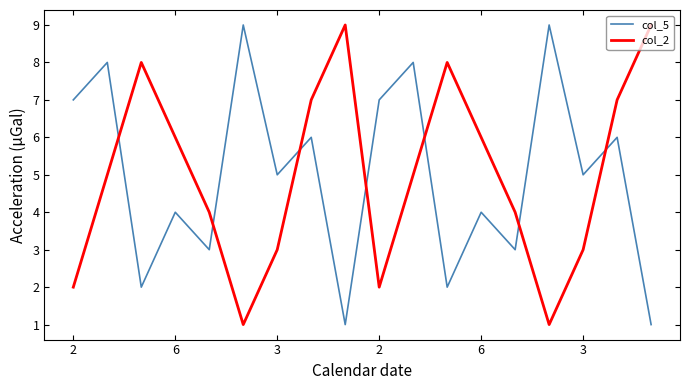

True or false: col_2 and col_5 cross at least once.

True